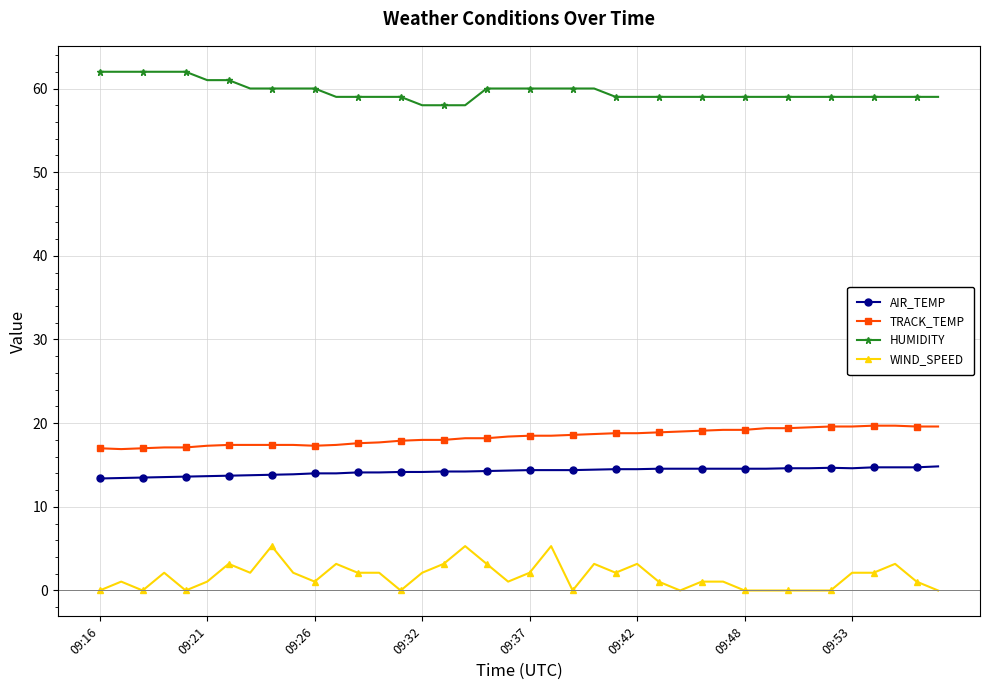

List the series in order of their peak value, lowest first.

WIND_SPEED, AIR_TEMP, TRACK_TEMP, HUMIDITY